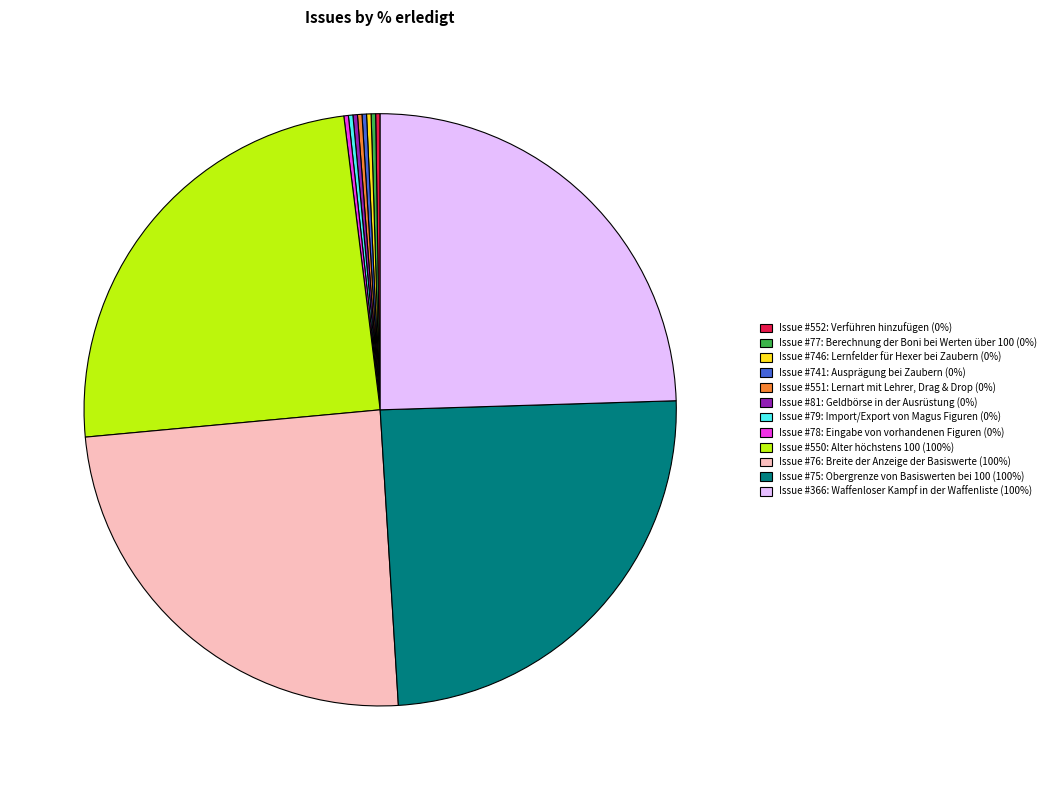

Is there any slice that represents more than half of the pie?

No